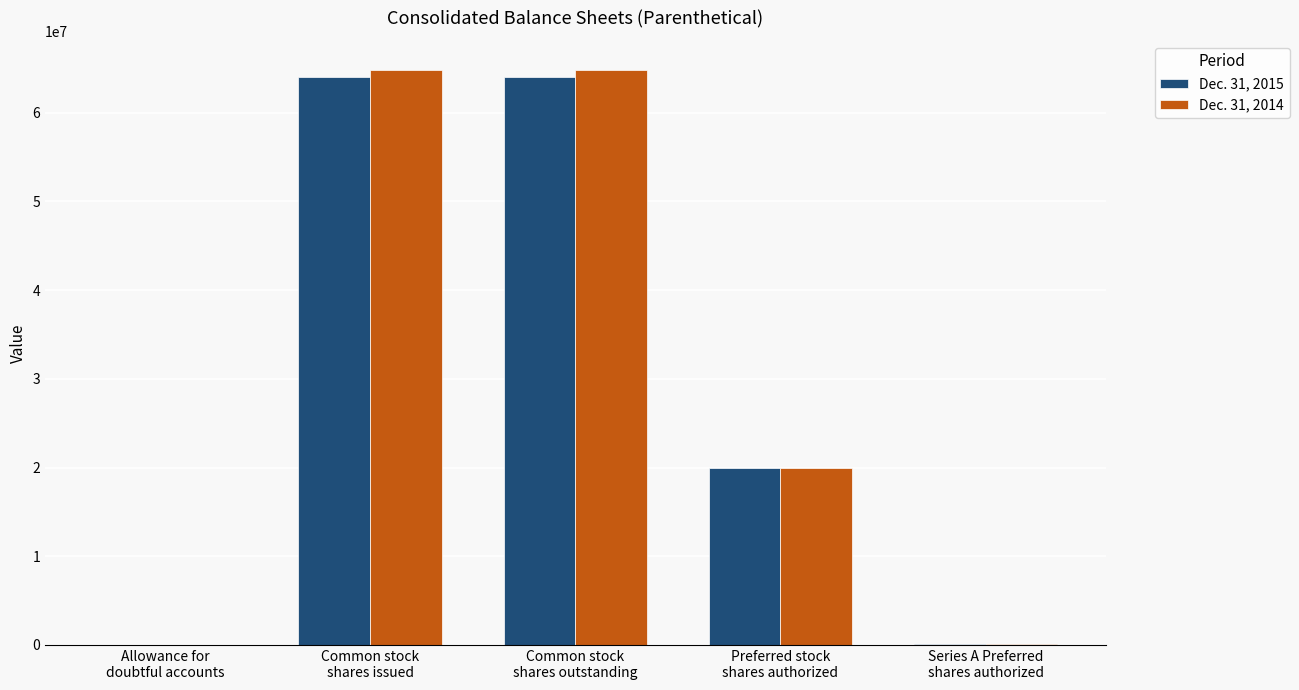

What is the greatest value displayed?

64854950